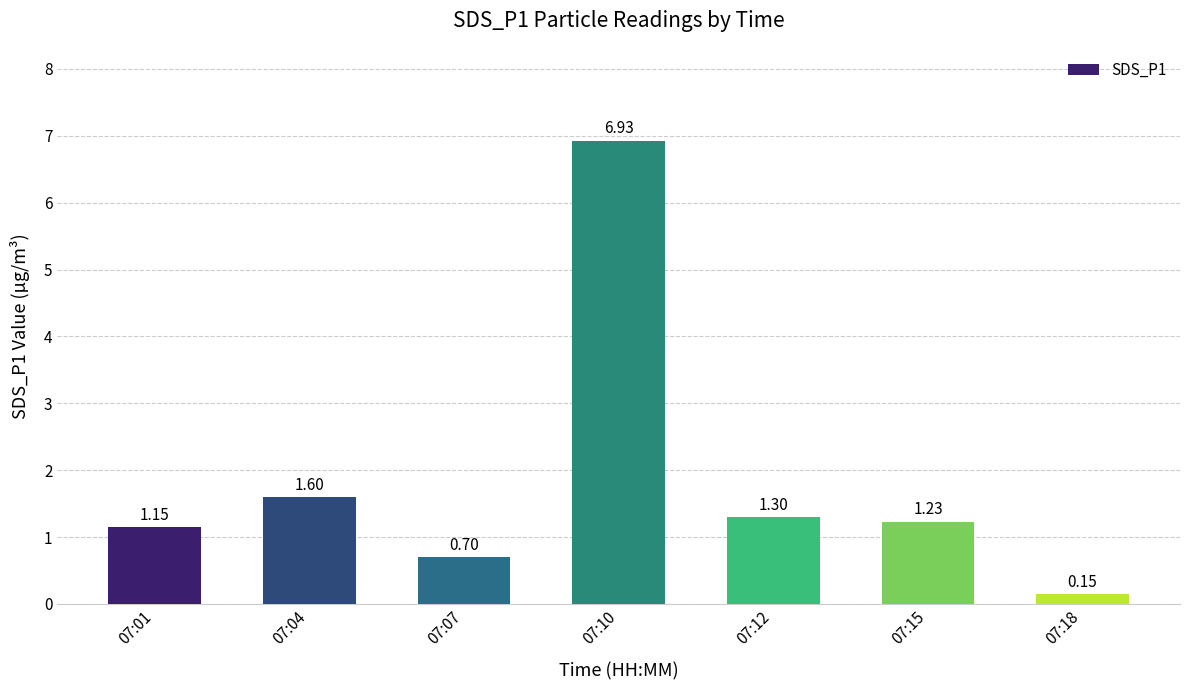

What is the change in value from 07:01 to 07:15?

+0.1